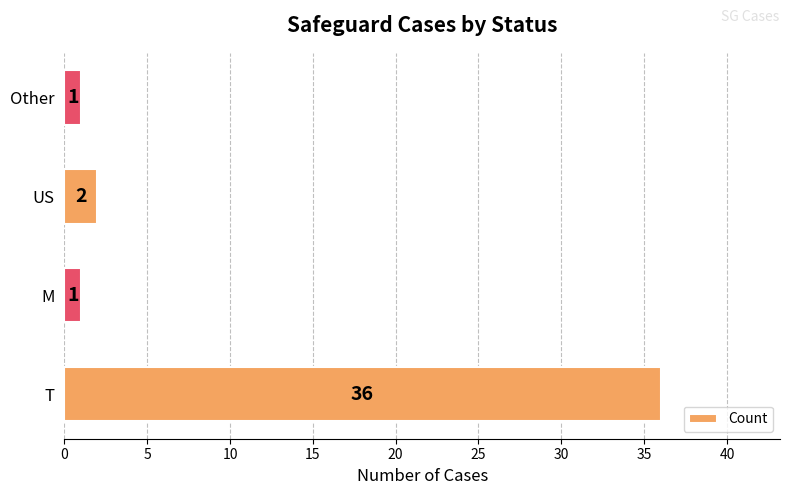

Reading bottom to top, transcribe all the data shown in this chart.

T=36	M=1	US=2	Other=1